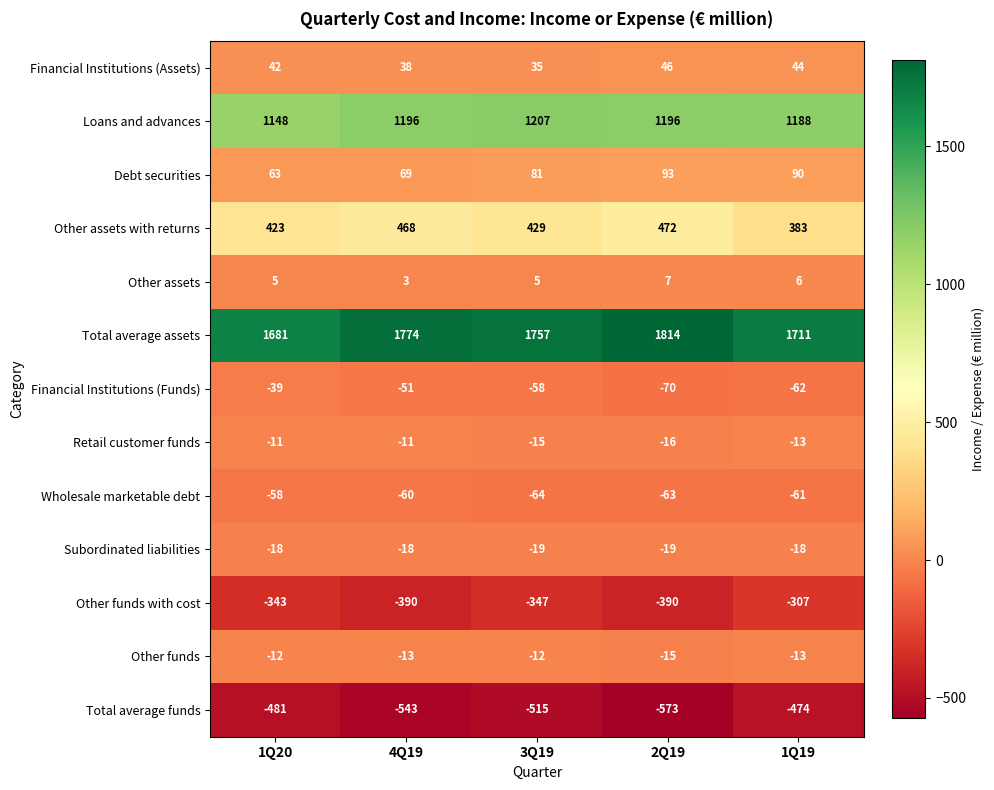

Count the number of data series in this chart.

13